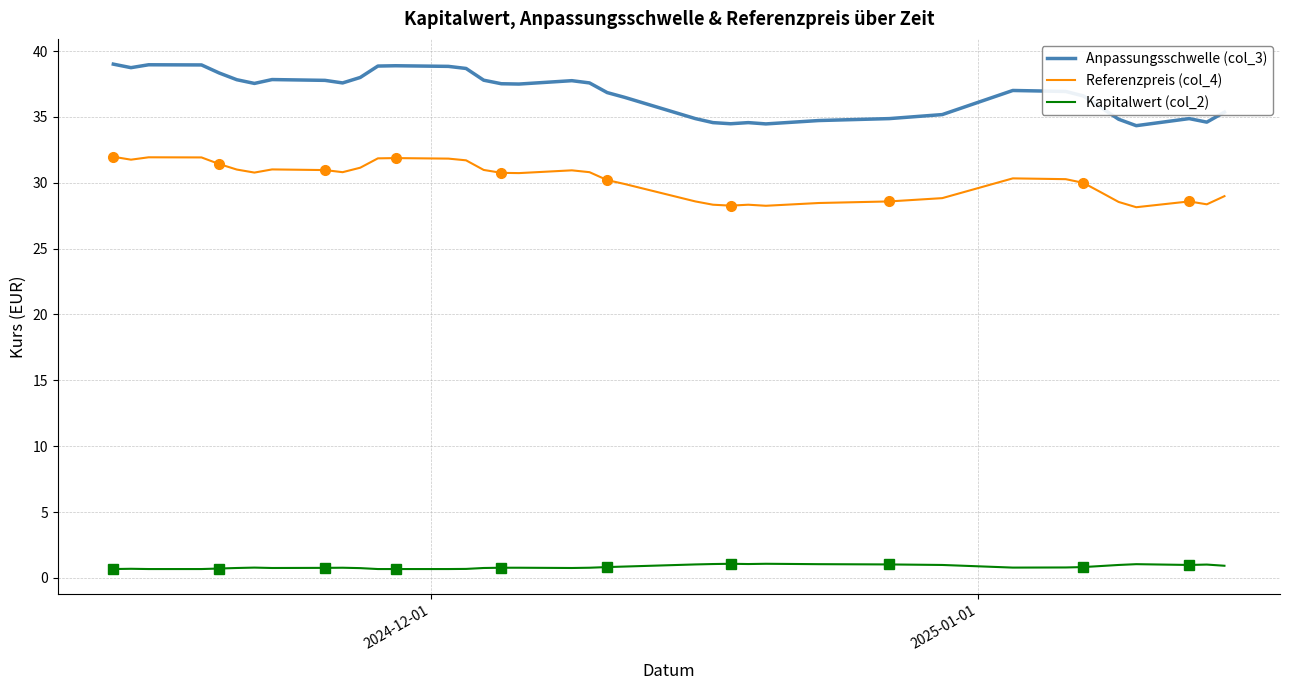

What is the average value of the Anpassungsschwelle (col_3) series?

36.8